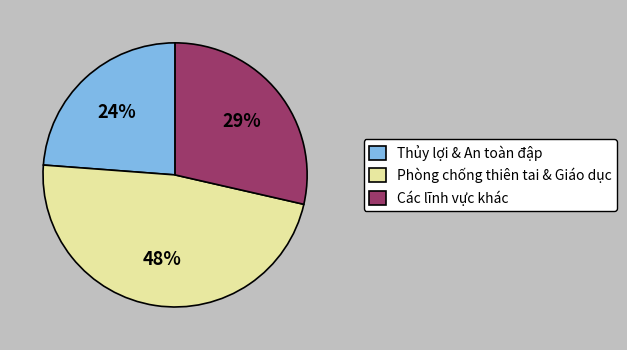

Do Thủy lợi & An toàn đập and Phòng chống thiên tai & Giáo dục together represent more than half of the pie?

Yes